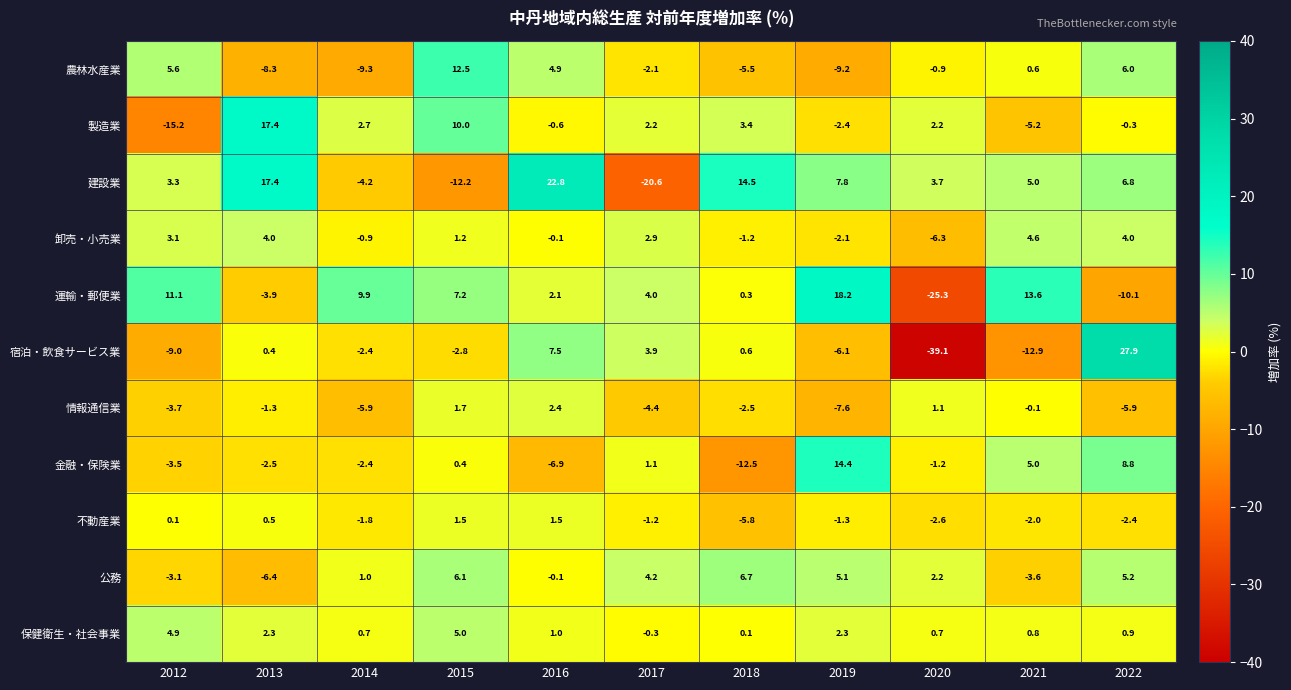

How many values in the 情報通信業 series are below -2?

6